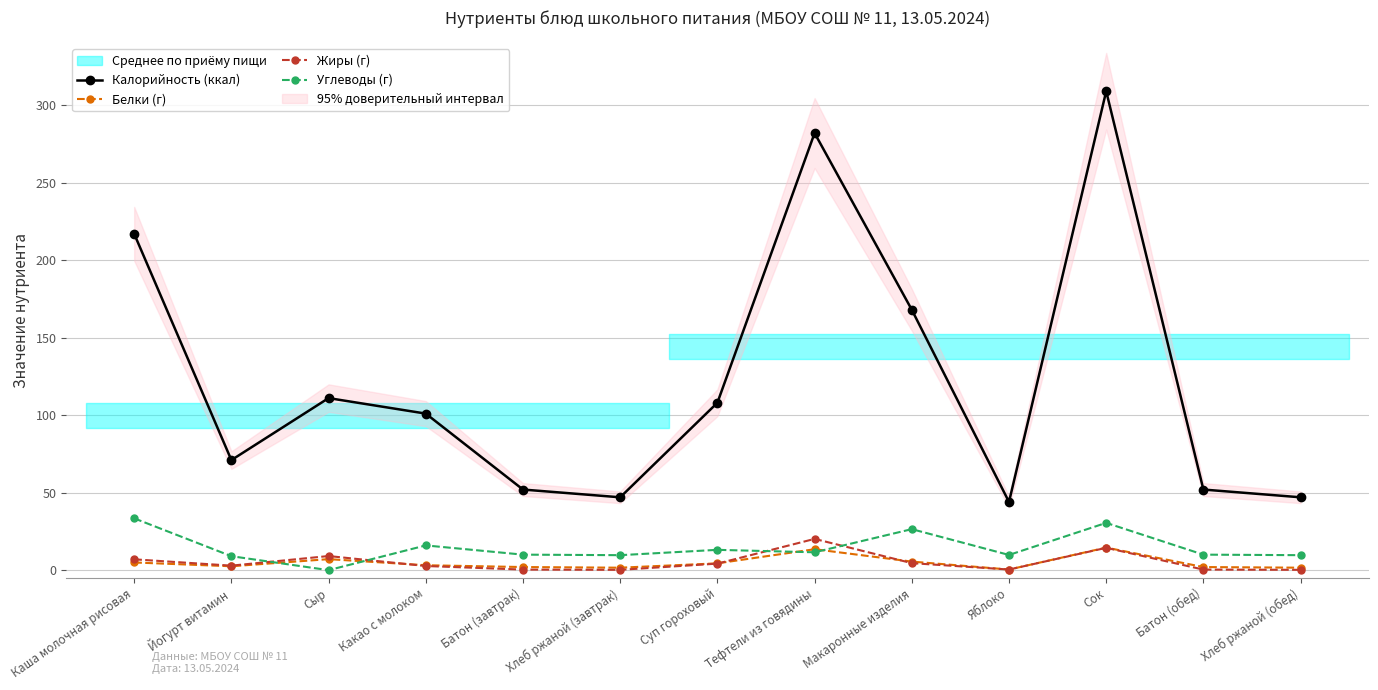

Which label corresponds to the largest value in the chart?

Сок